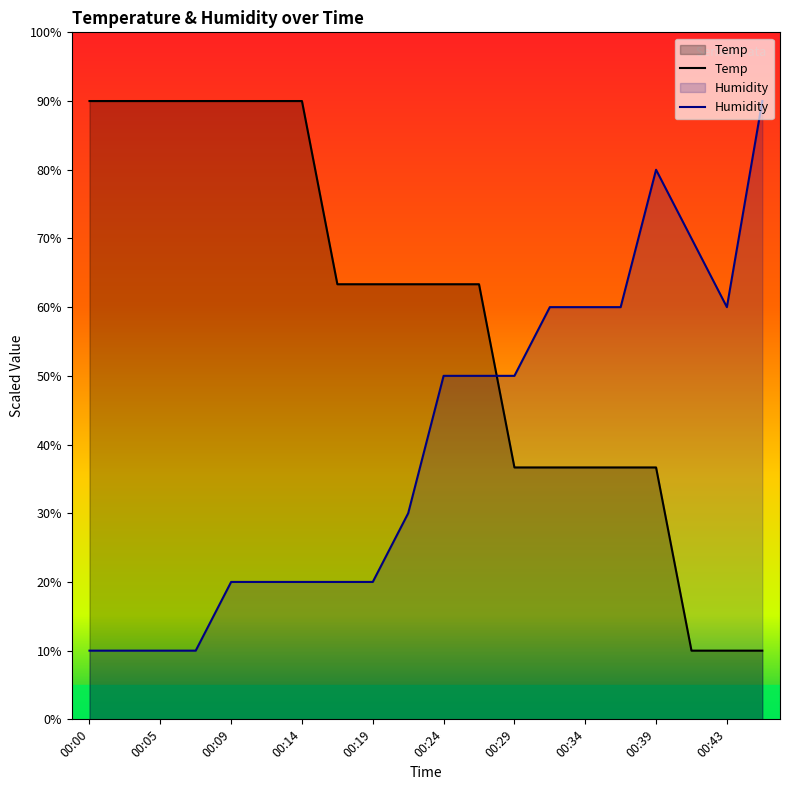

What is the difference between the highest and lowest values at 00:39?

43.3